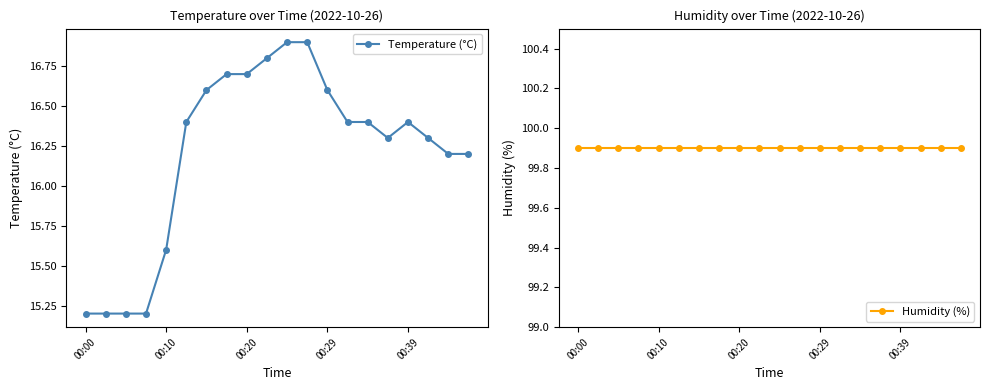

True or false: Temperature (°C) and Humidity (%) cross at least once.

False